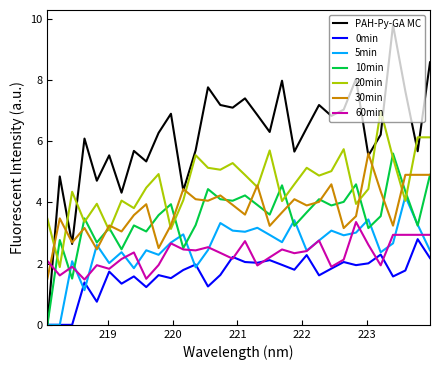

True or false: 60min and 20min intersect in this chart.

False